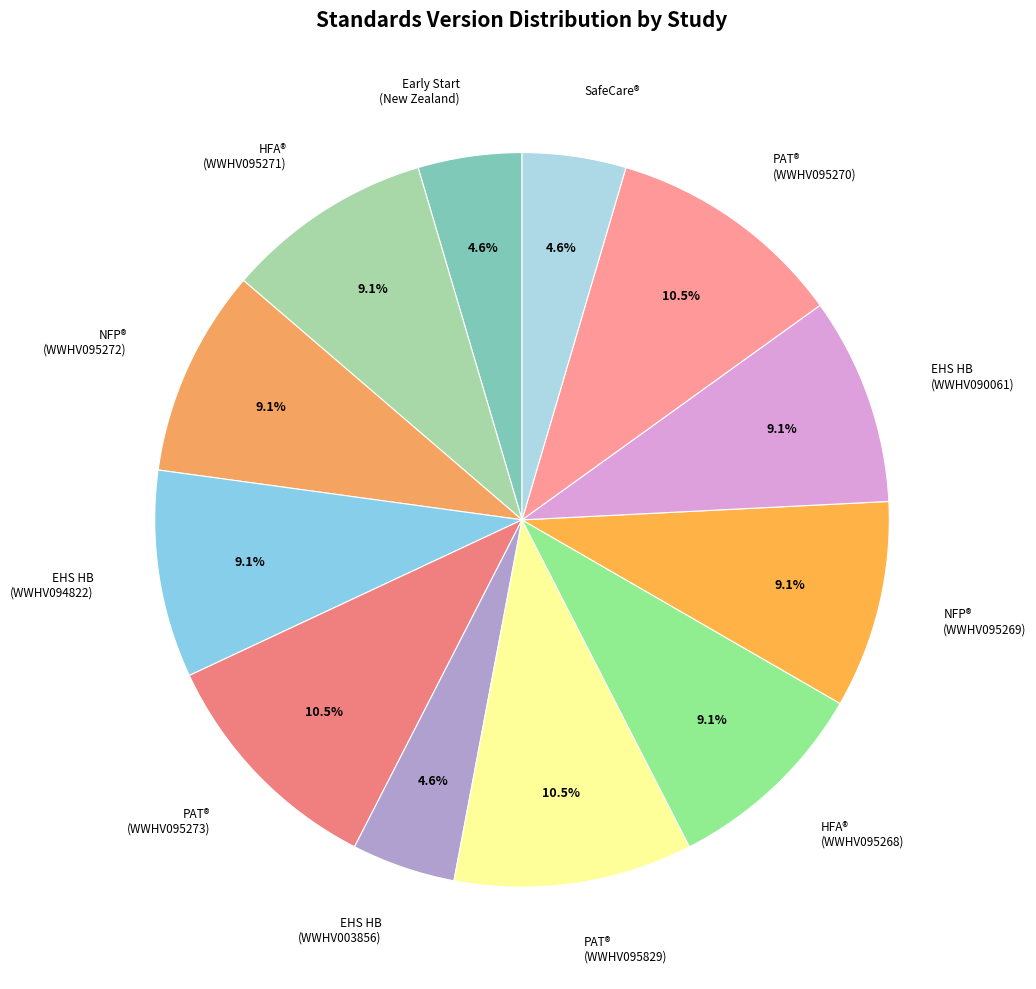

What percentage is the SafeCare® slice, to the nearest percent?

5%